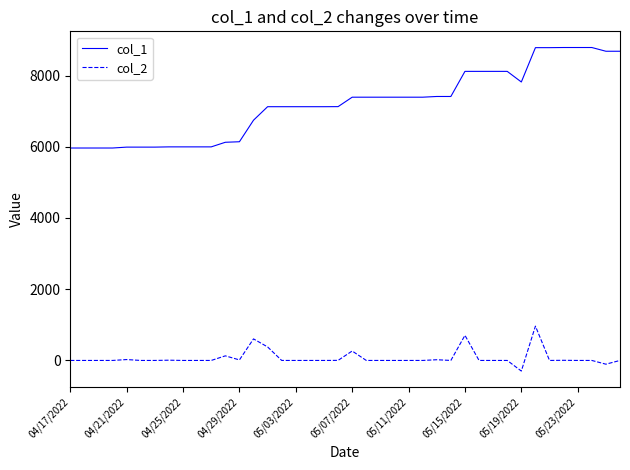

Which series has the largest total across all categories?

col_1